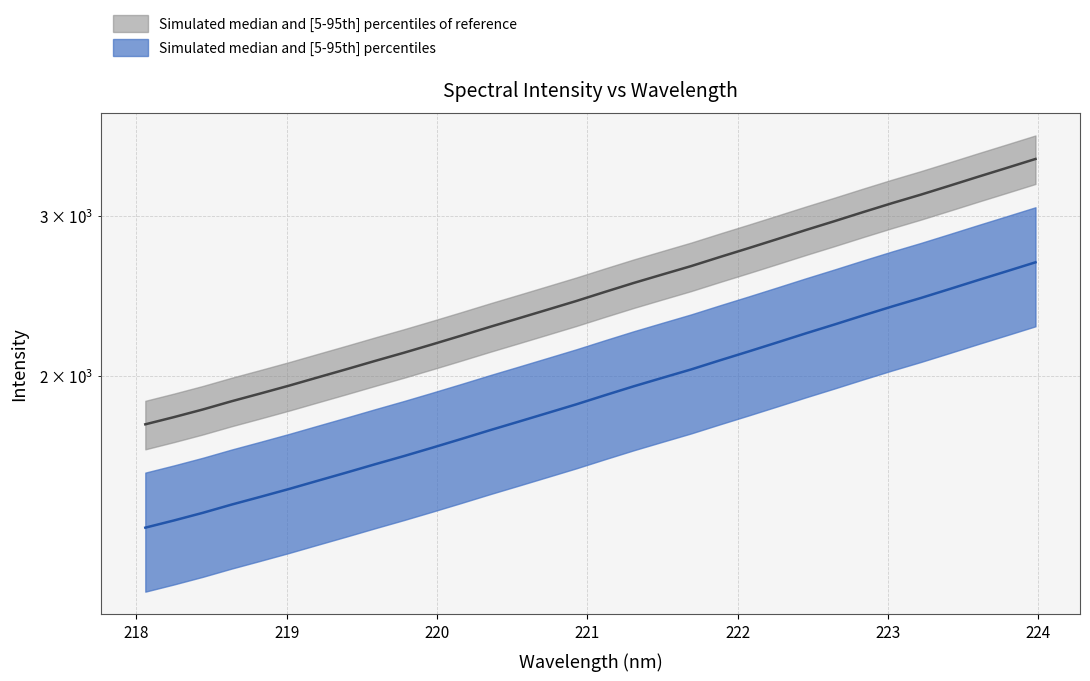

Reading right to left, list all the values displayed in this chart.

223.9802=3466.9	223.7895=3389.2	223.5987=3313.7	223.408=3238.8	223.2172=3166.4	223.0264=3098.9	222.8355=3029.9	222.6447=2960.9	222.4538=2895.0	222.263=2828.6	222.0721=2764.4	221.8812=2702.9	221.6902=2641.3	221.4993=2585.7	221.3083=2530.6	221.1174=2473.9	220.9264=2417.3	220.7354=2364.8	220.5444=2313.6	220.3533=2264.0	220.1623=2214.0	219.9712=2165.9	219.7801=2119.8	219.589=2076.4	219.3979=2032.9	219.2067=1991.0	219.0156=1949.8	218.8244=1911.1	218.6332=1874.0	218.442=1835.2	218.2508=1800.1	218.0596=1767.4